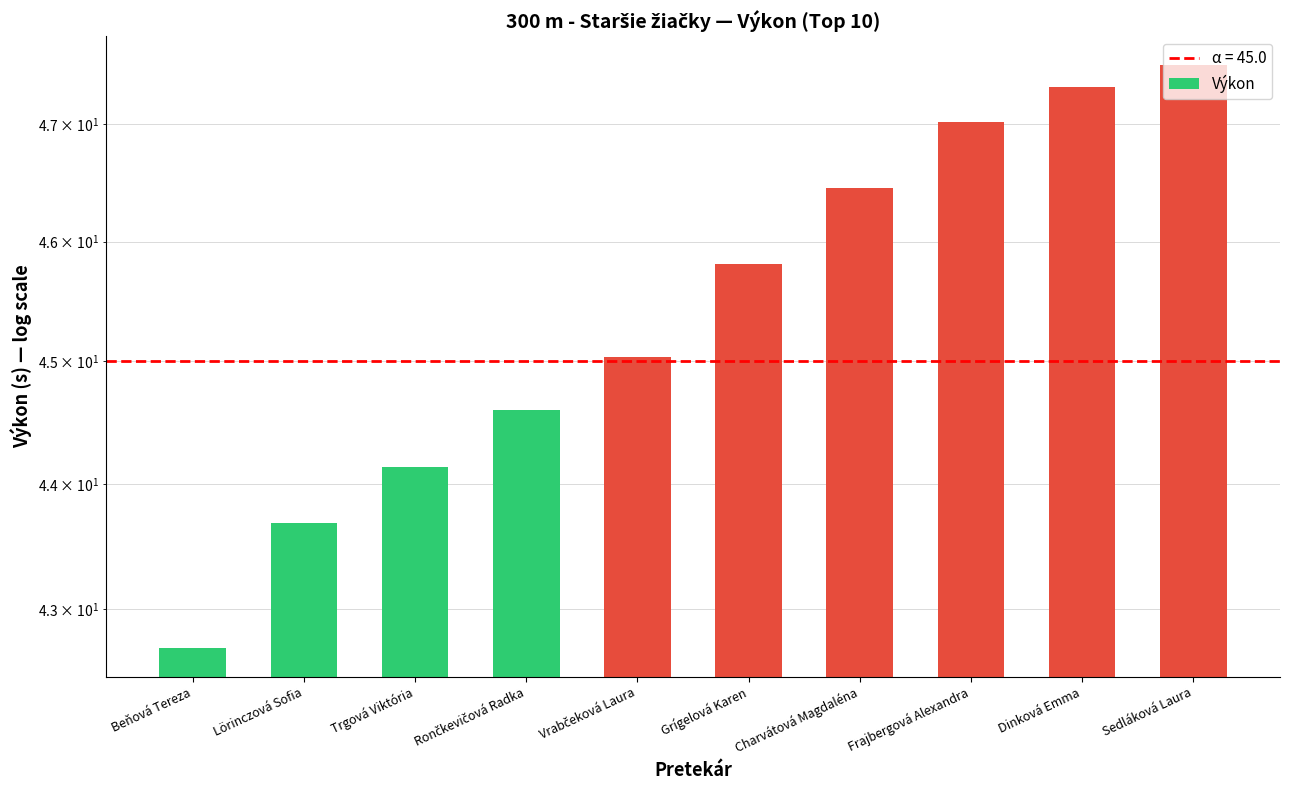

Reading left to right, extract all data points from this chart.

Beňová Tereza=42.7	Lörinczová Sofia=43.7	Trgová Viktória=44.1	Rončkevičová Radka=44.6	Vrabčeková Laura=45.0	Grígelová Karen=45.8	Charvátová Magdaléna=46.5	Frajbergová Alexandra=47.0	Dinková Emma=47.3	Sedláková Laura=47.5